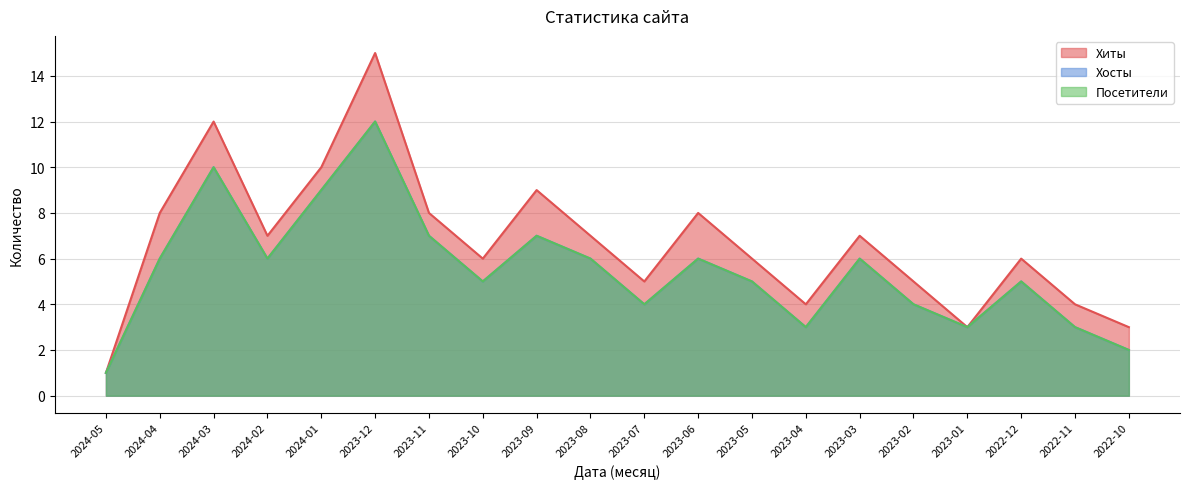

True or false: Хиты and Хосты intersect in this chart.

False